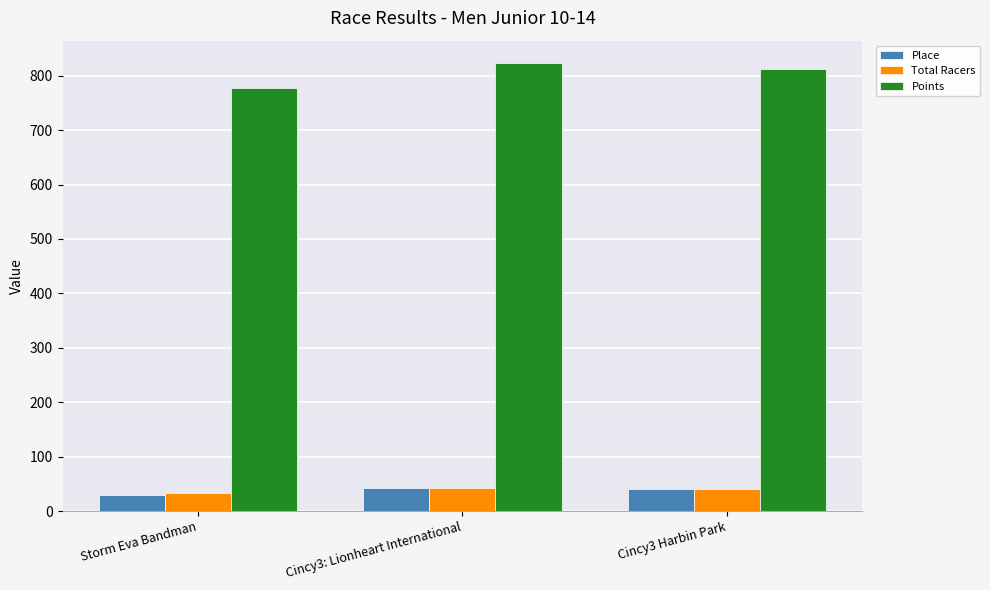

What is the total value across all series at Cincy3 Harbin Park?

893.0